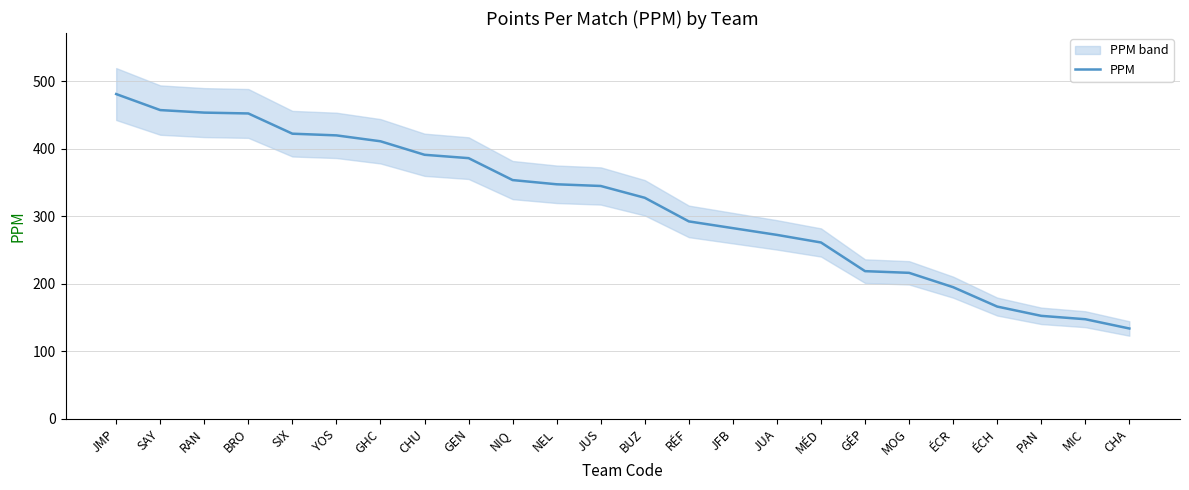

What position from the left is CHU?

8